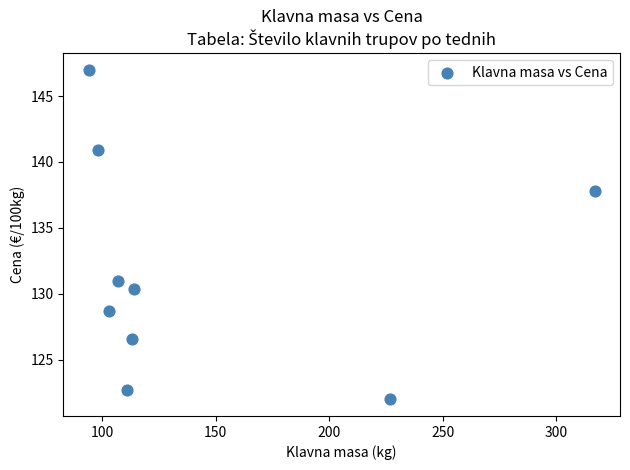

What Y value in the scatter plot is closest to 134?

131.0